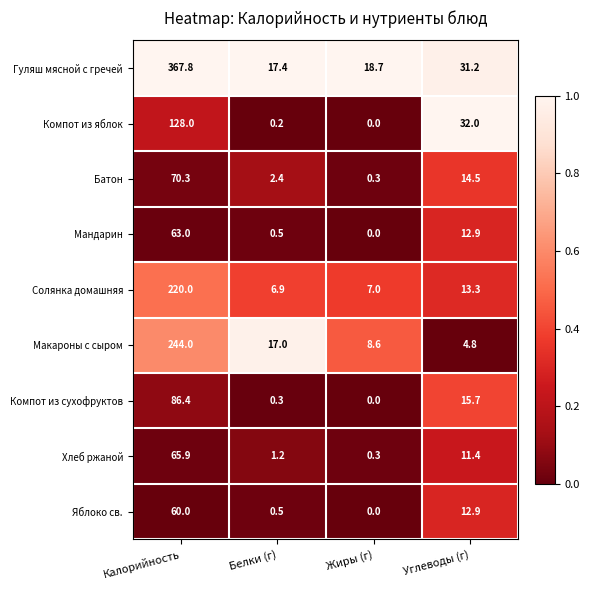

Which series has the largest range (max minus min)?

Гуляш мясной с гречей